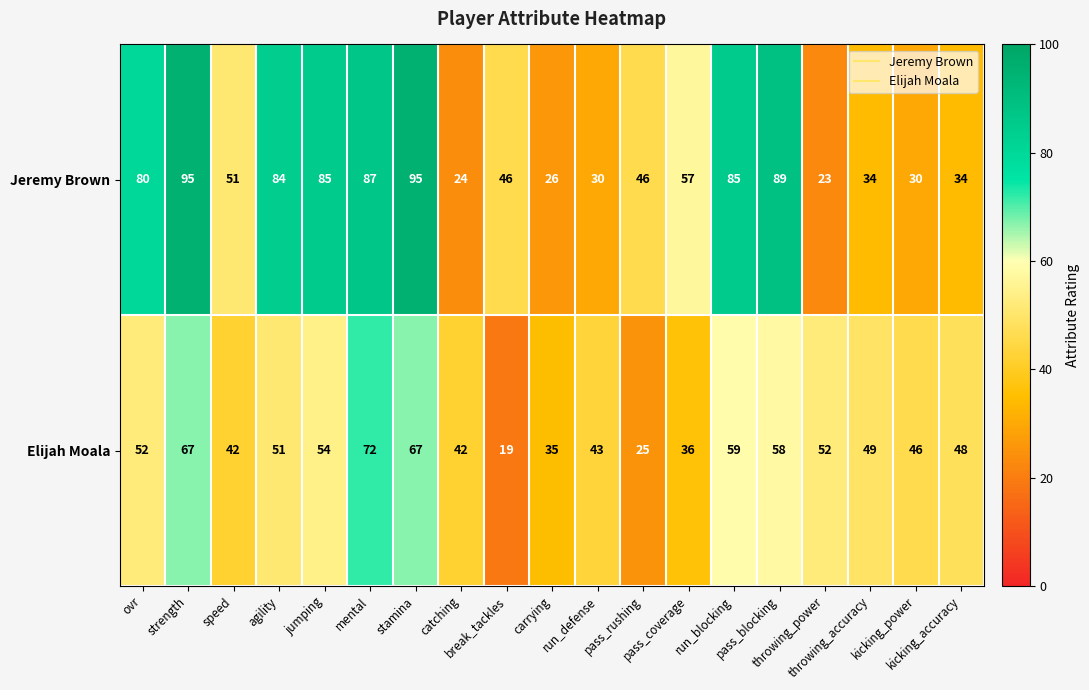

Which series has the largest total across all categories?

Jeremy Brown